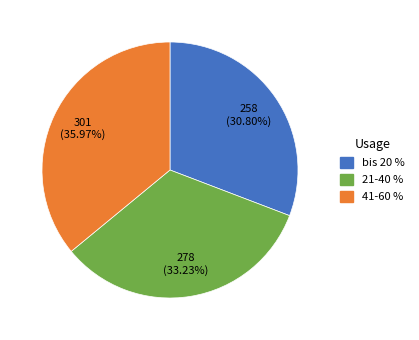

True or false: 41-60 % accounts for 49% of the total.

False